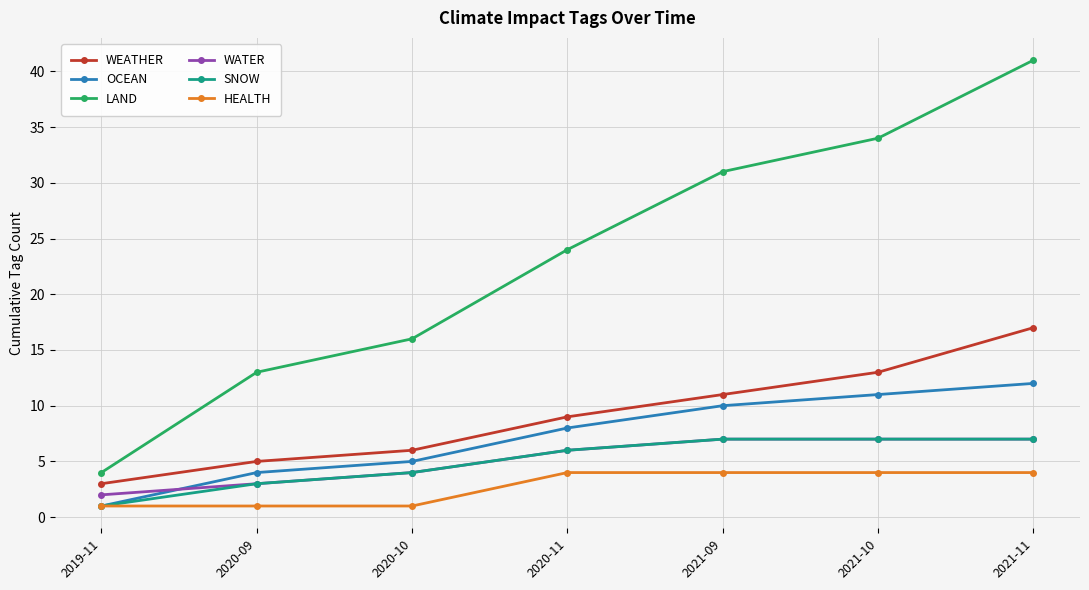

Which series changed the most between 2019-11 and 2020-10?

LAND